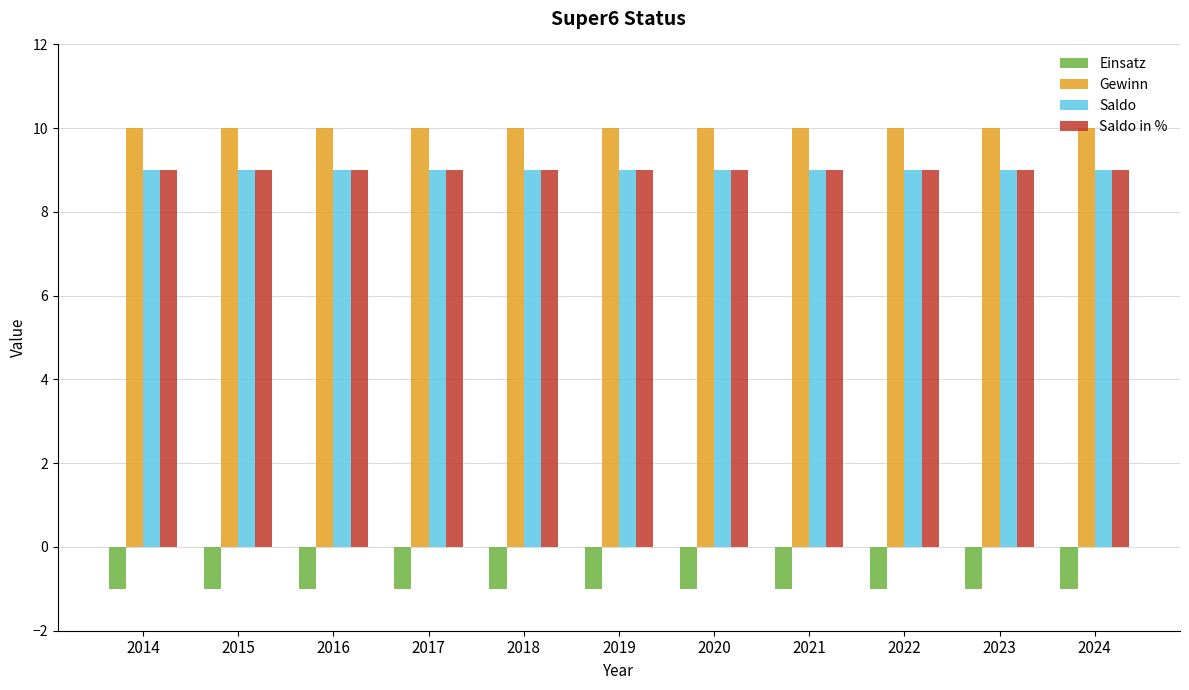

Reading left to right, transcribe all the data shown in this chart.

Einsatz: 2014=-1	2015=-1	2016=-1	2017=-1	2018=-1	2019=-1	2020=-1	2021=-1	2022=-1	2023=-1	2024=-1
Gewinn: 2014=10	2015=10	2016=10	2017=10	2018=10	2019=10	2020=10	2021=10	2022=10	2023=10	2024=10
Saldo: 2014=9	2015=9	2016=9	2017=9	2018=9	2019=9	2020=9	2021=9	2022=9	2023=9	2024=9
Saldo in %: 2014=9	2015=9	2016=9	2017=9	2018=9	2019=9	2020=9	2021=9	2022=9	2023=9	2024=9